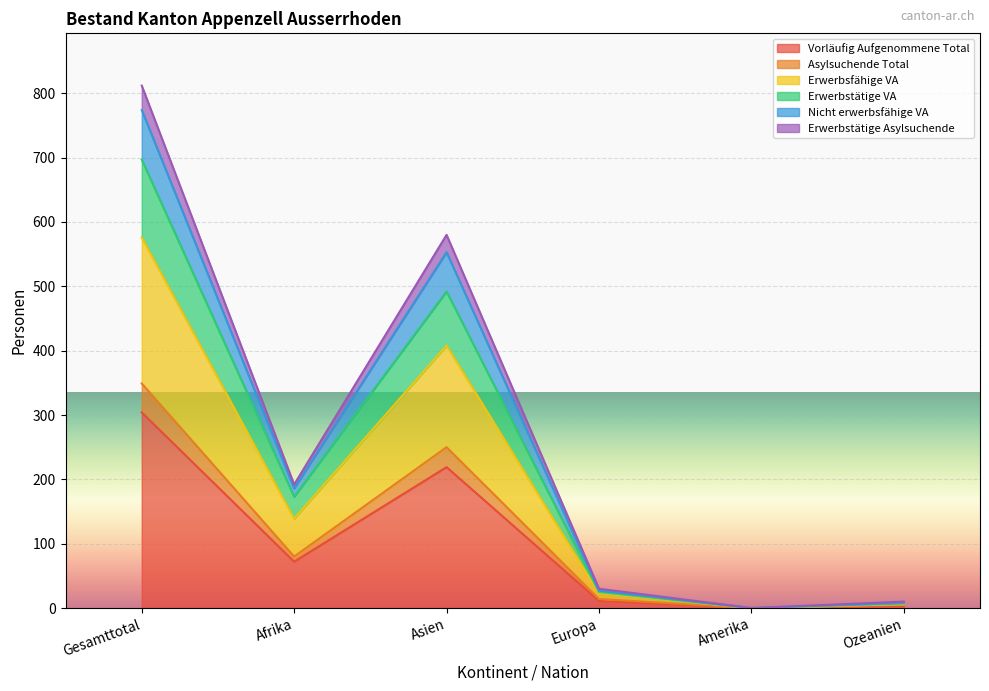

What is the label of the 4th point from the right?

Asien